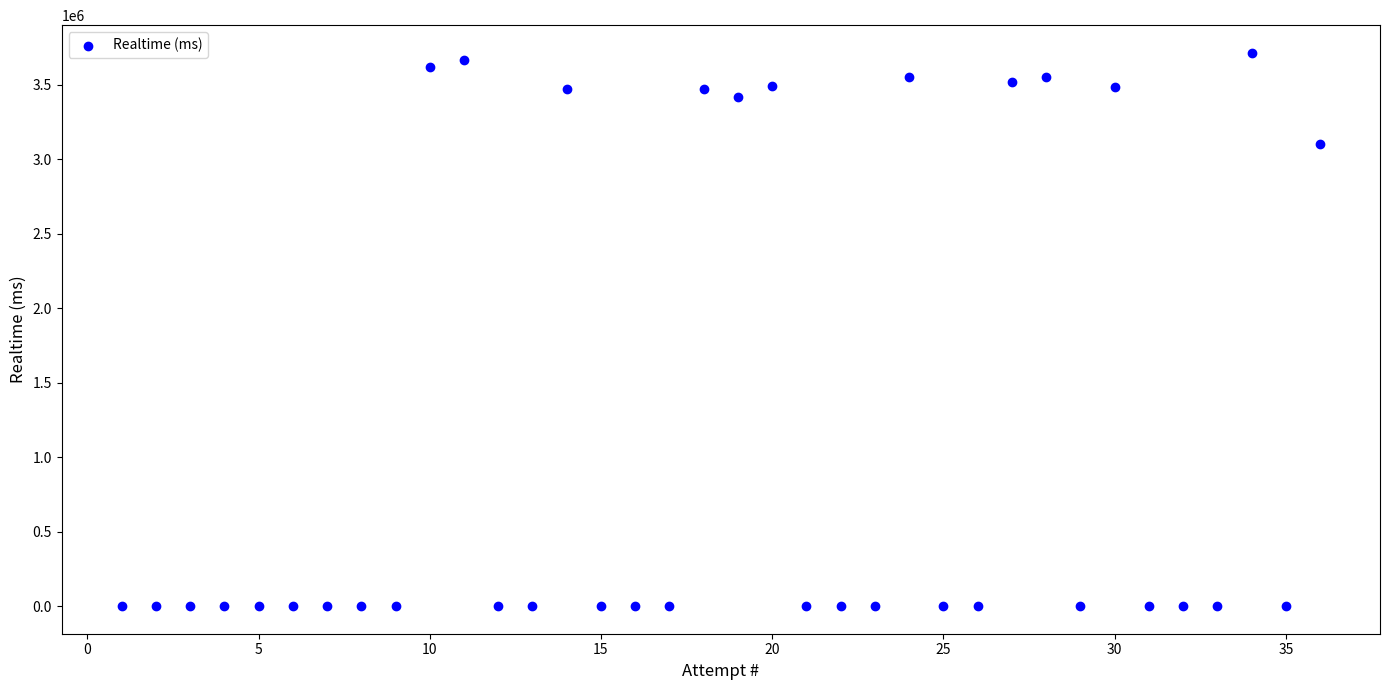

What Y value in the scatter plot is closest to 1857085?

3101734